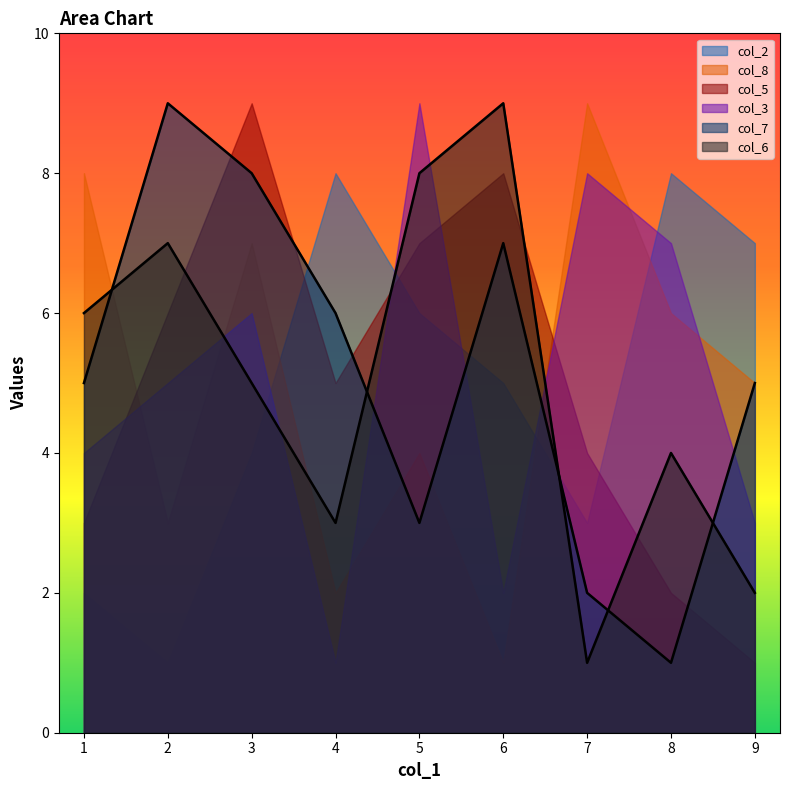

How many interior local valleys does the col_7 series have?

2